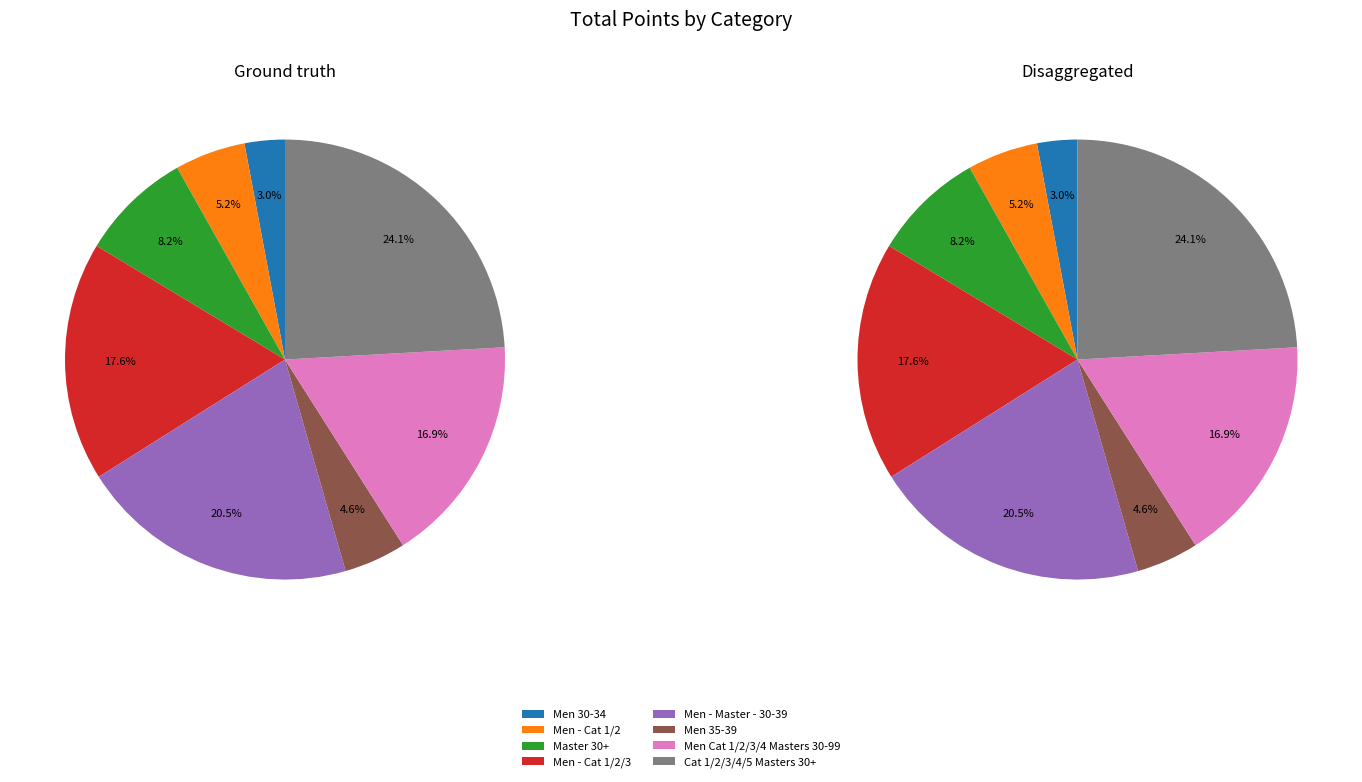

Rank the categories by value from highest to lowest.

Cat 1/2/3/4/5 Masters 30+, Men - Master - 30-39, Men - Cat 1/2/3, Men Cat 1/2/3/4 Masters 30-99, Master 30+, Men - Cat 1/2, Men 35-39, Men 30-34